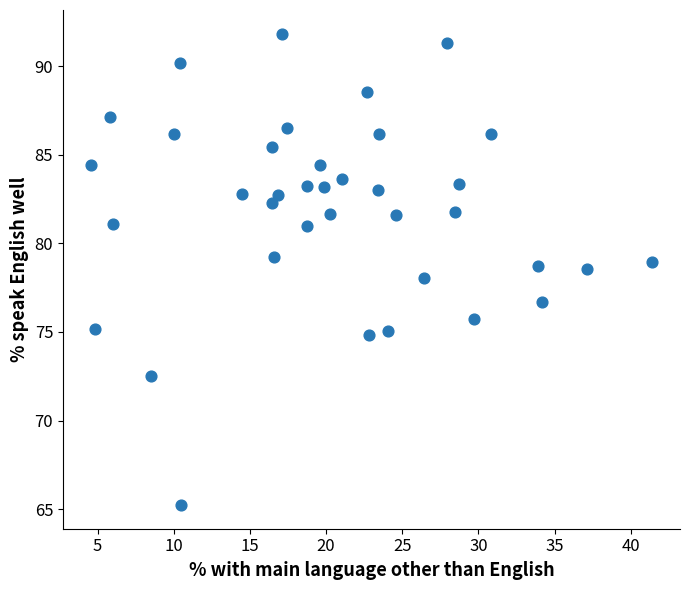

What is the range of Y values (max minus min)?

26.6